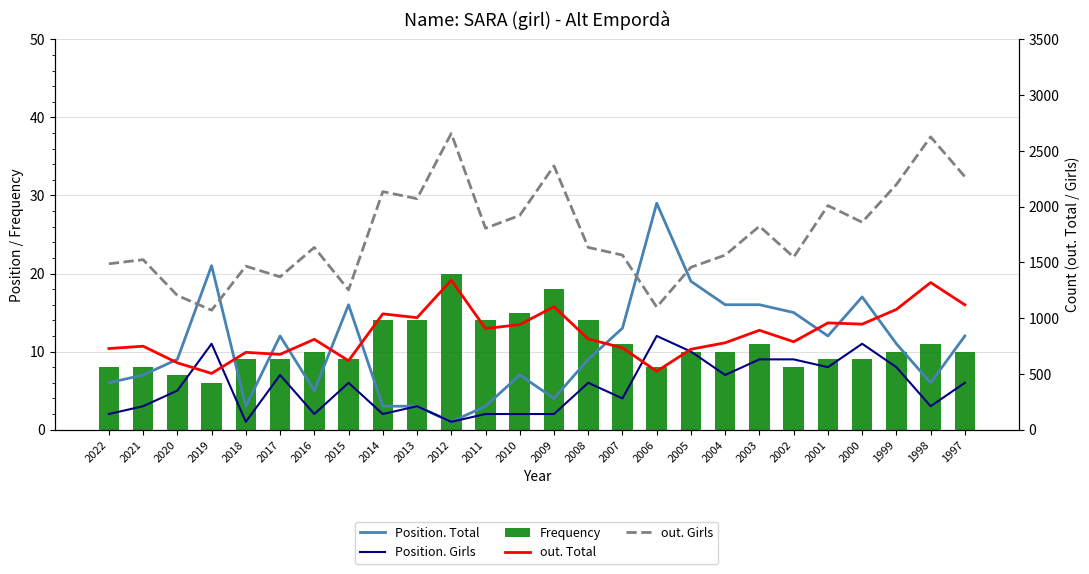

What is the value of the out. Total bar at the 24th from the left?

1078